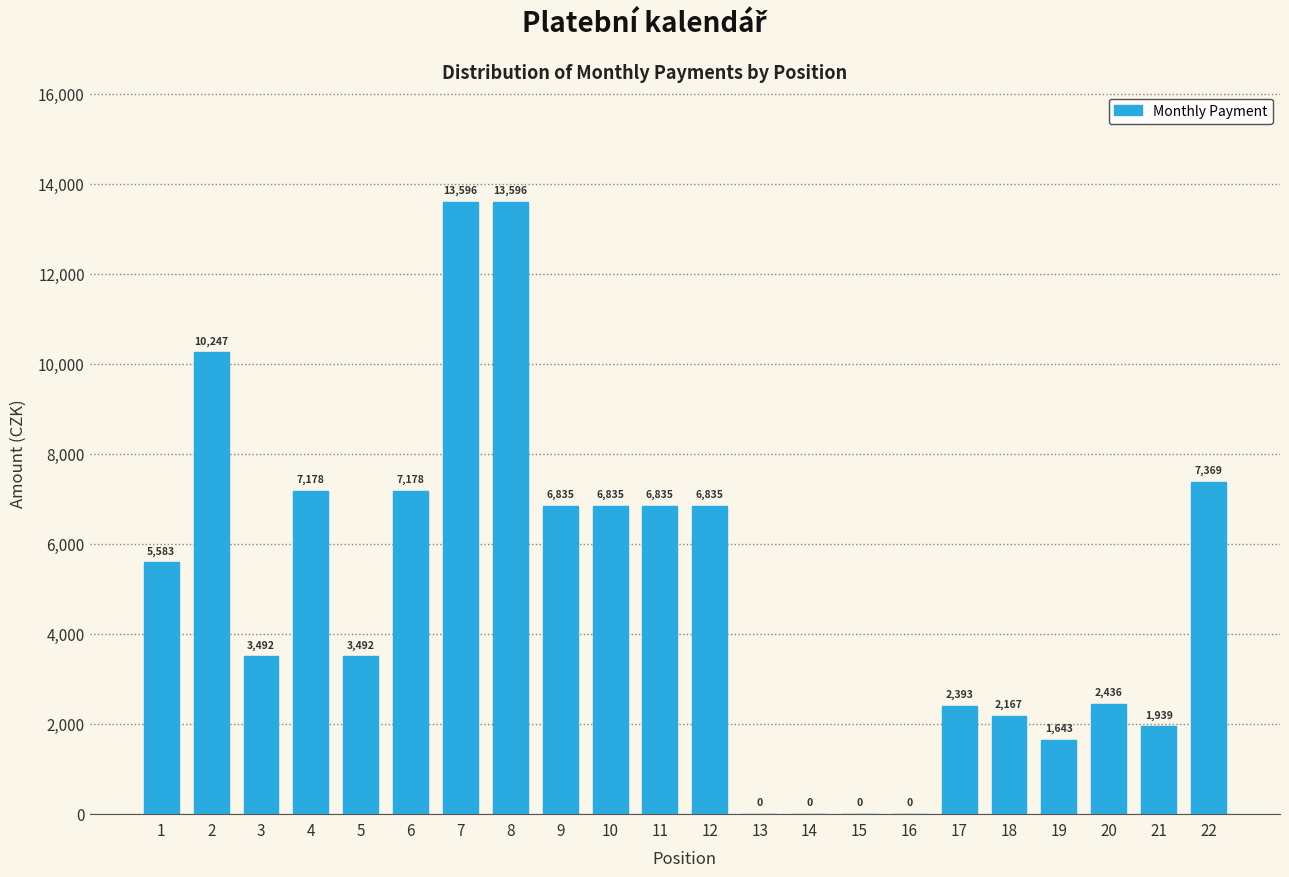

Reading left to right, what are all the values shown in this chart?

1=5583	2=10247	3=3492	4=7178	5=3492	6=7178	7=13596	8=13596	9=6835	10=6835	11=6835	12=6835	13=0	14=0	15=0	16=0	17=2393	18=2167	19=1643	20=2436	21=1939	22=7369